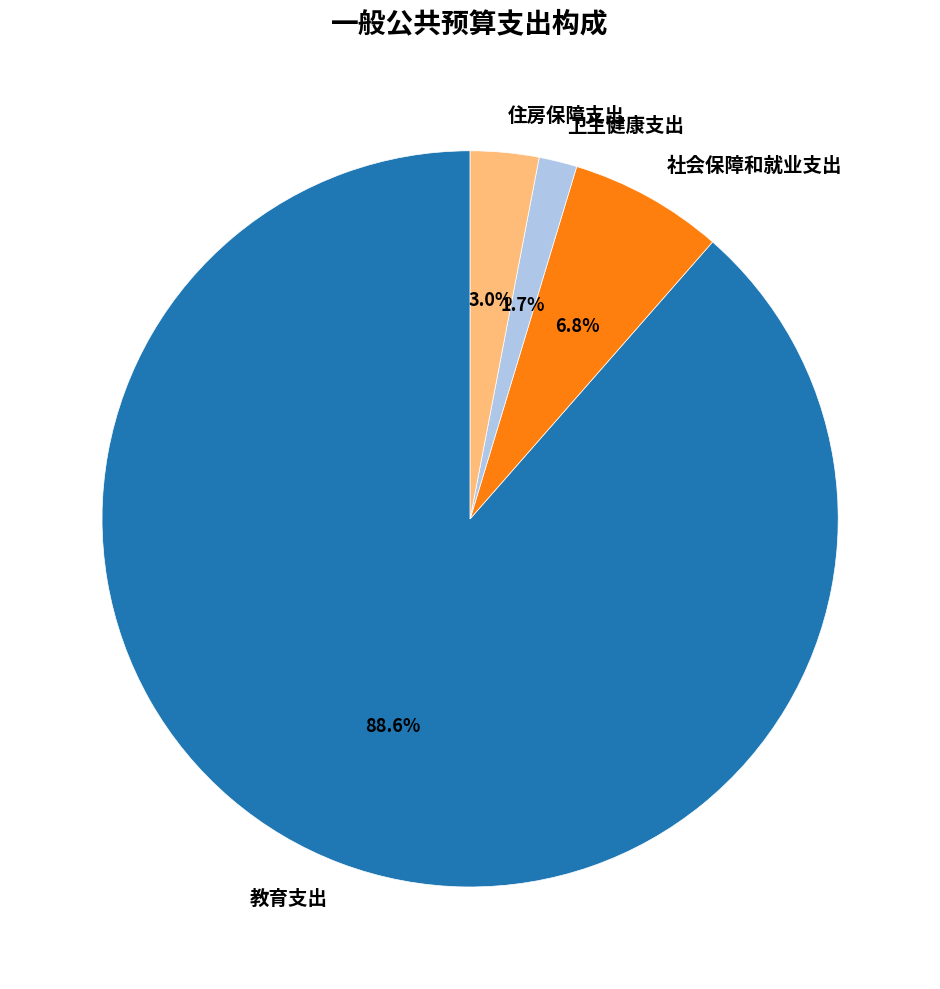

Count the number of slices in the pie.

4